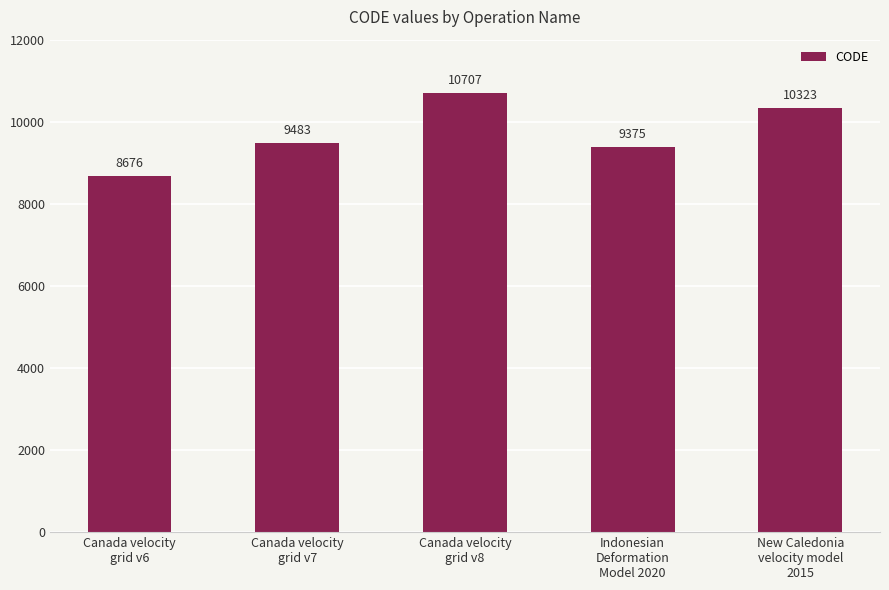

Rank the categories by value from lowest to highest.

Canada velocity
grid v6, Indonesian
Deformation
Model 2020, Canada velocity
grid v7, New Caledonia
velocity model
2015, Canada velocity
grid v8